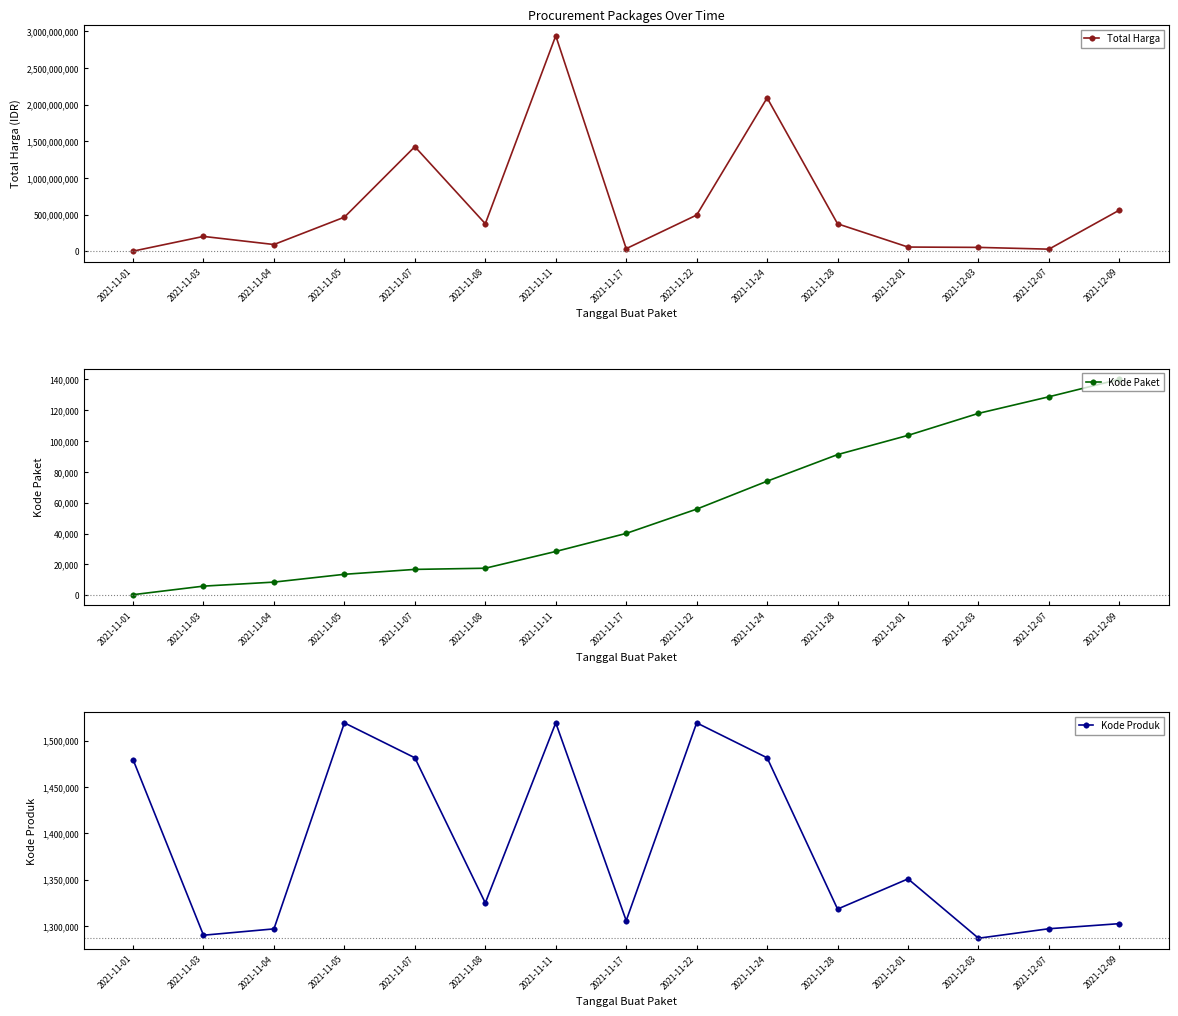

How many data points in Kode Paket are above 40112?

7